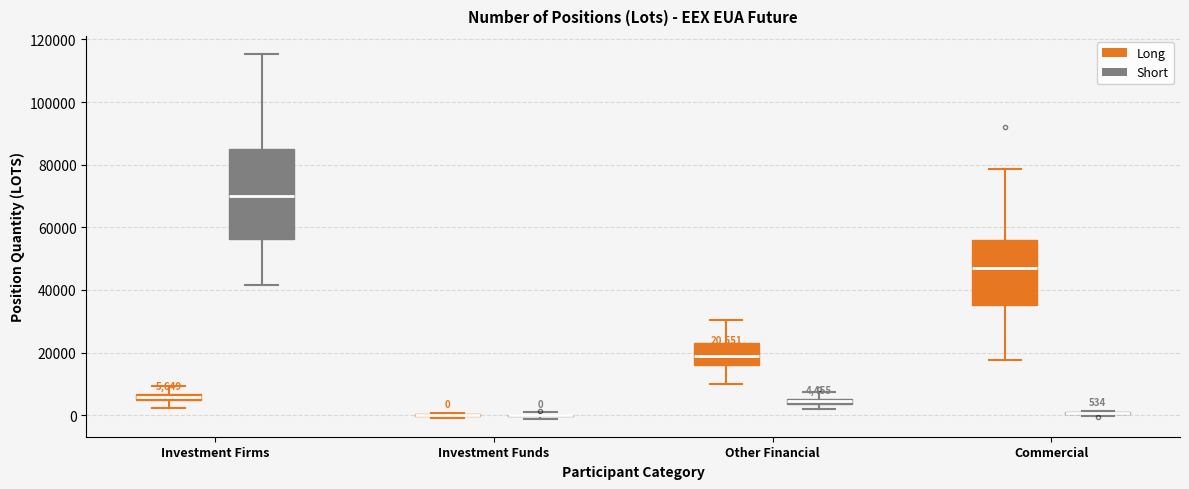

Comparing the boxes themselves (not the whiskers), which one is the tallest?

Investment Firms (Short)